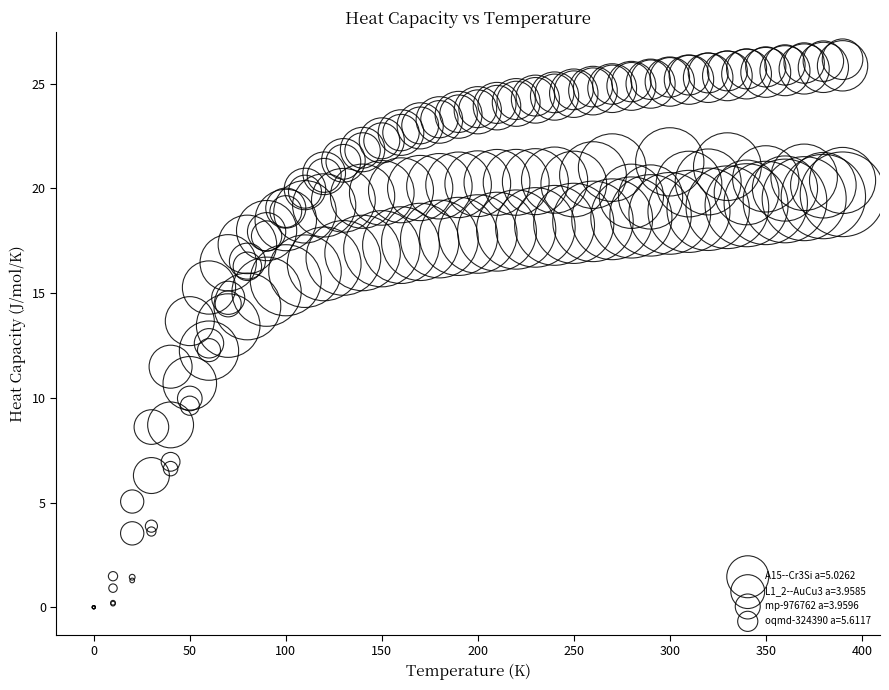

What are all the series names shown in the legend?

A15--Cr3Si a=5.0262, L1_2--AuCu3 a=3.9585, mp-976762 a=3.9596, oqmd-324390 a=5.6117